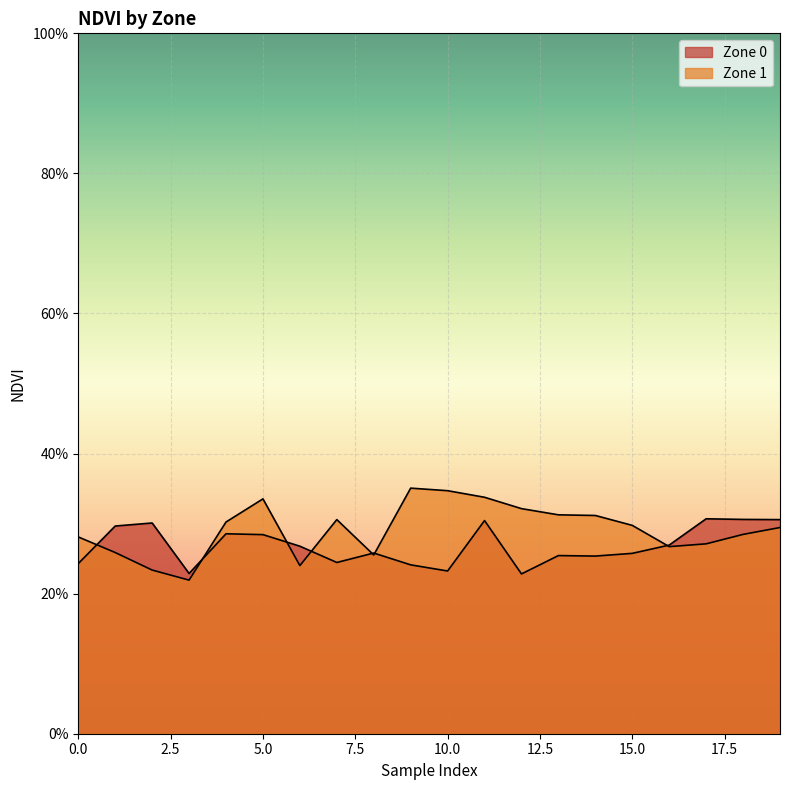

At which label is Zone 0 closest to 0?

12